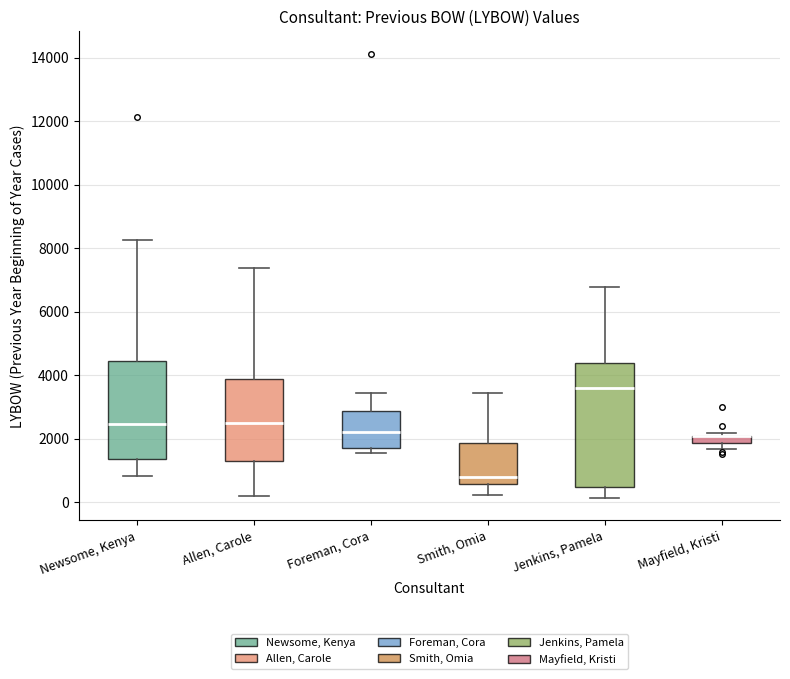

Where is the upper edge of the box for Mayfield, Kristi on the y-axis? The values are not printed on the chart, so give them approximately, as read against the axis.

2000